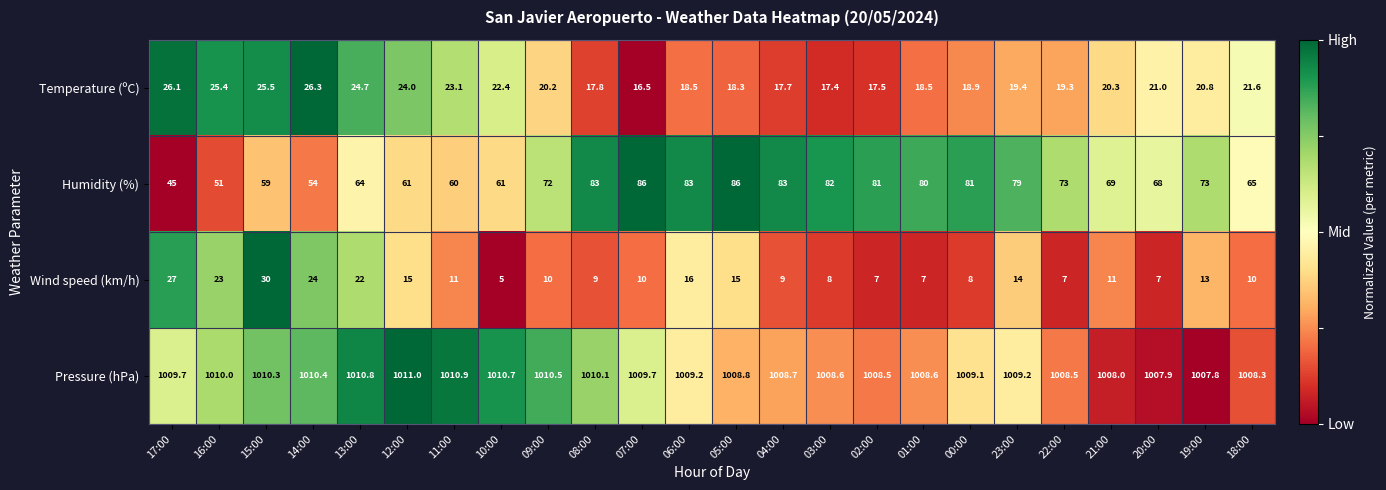

At which label is Temperature (ºC) closest to 21?

20:00